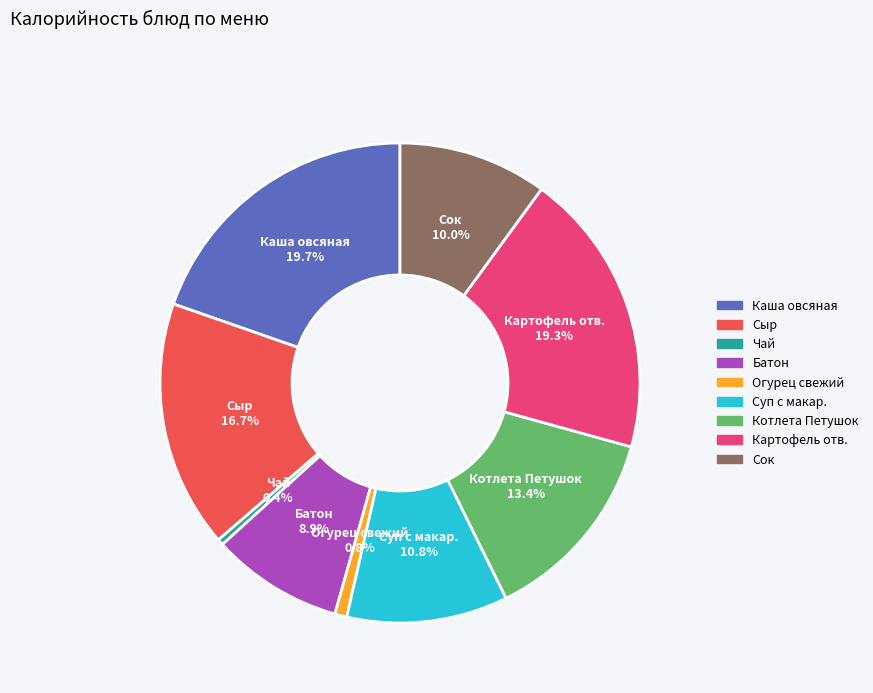

Is there a majority slice in this chart?

No